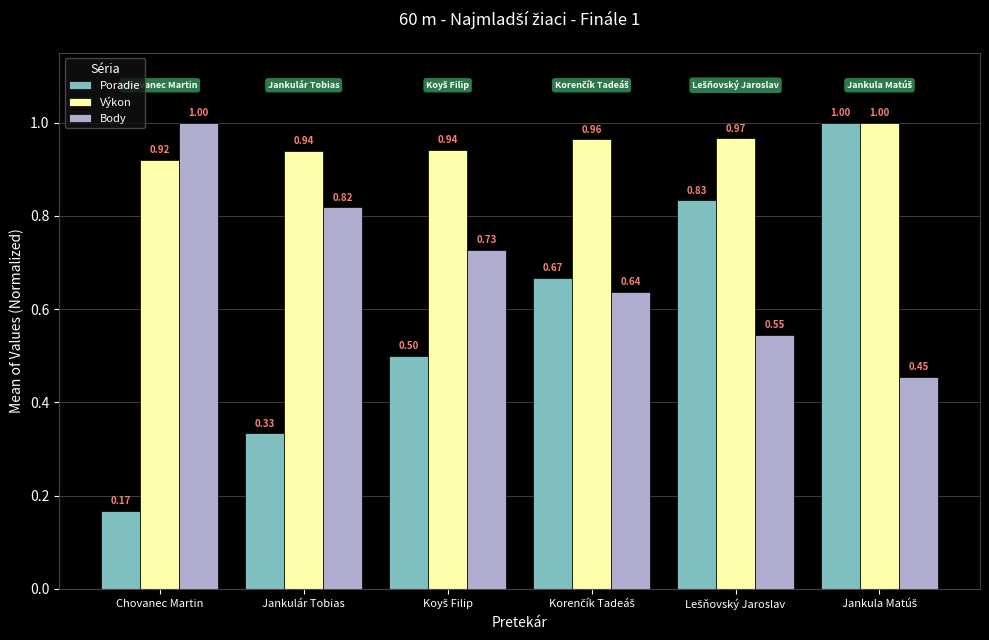

Is the value of Výkon at Jankulár Tobias greater than the value of Poradie at Jankulár Tobias?

Yes